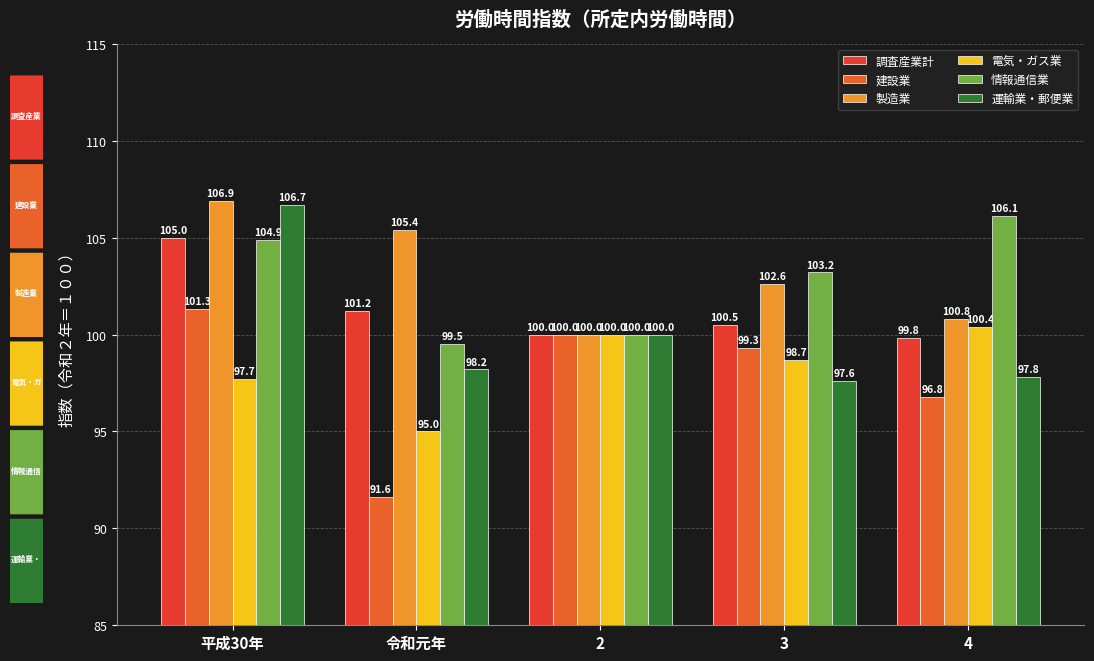

Rank the series at 3 from highest to lowest value.

情報通信業, 製造業, 調査産業計, 建設業, 電気・ガス業, 運輸業・郵便業